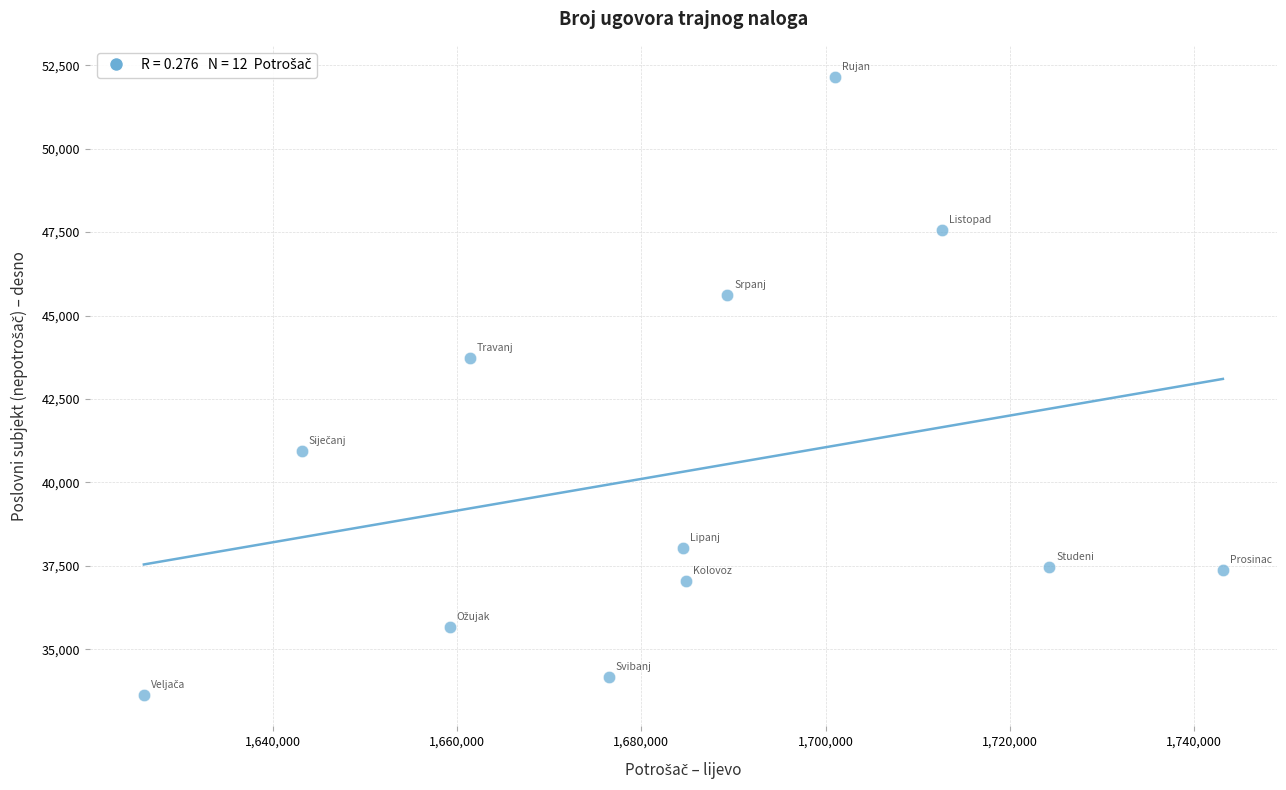

What is the range of X values (max minus min)?

117186